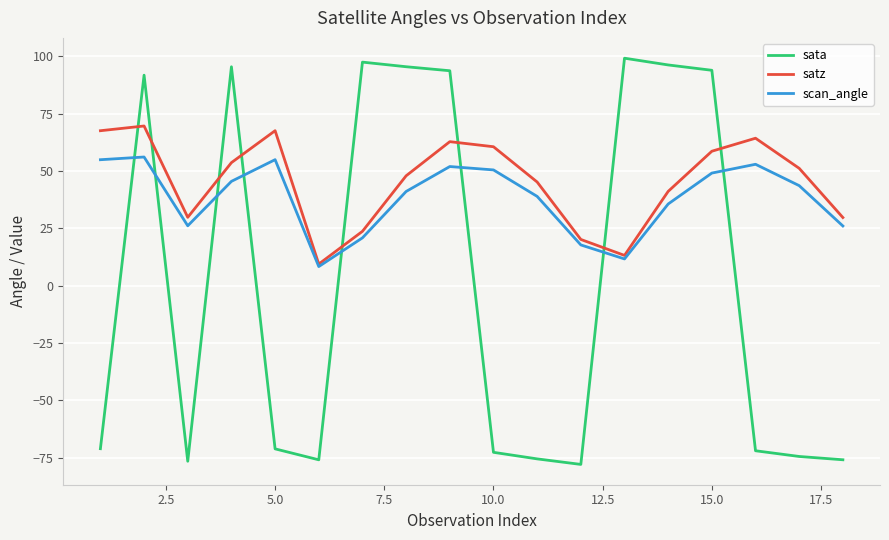

What is the lowest value of the scan_angle series?

8.4